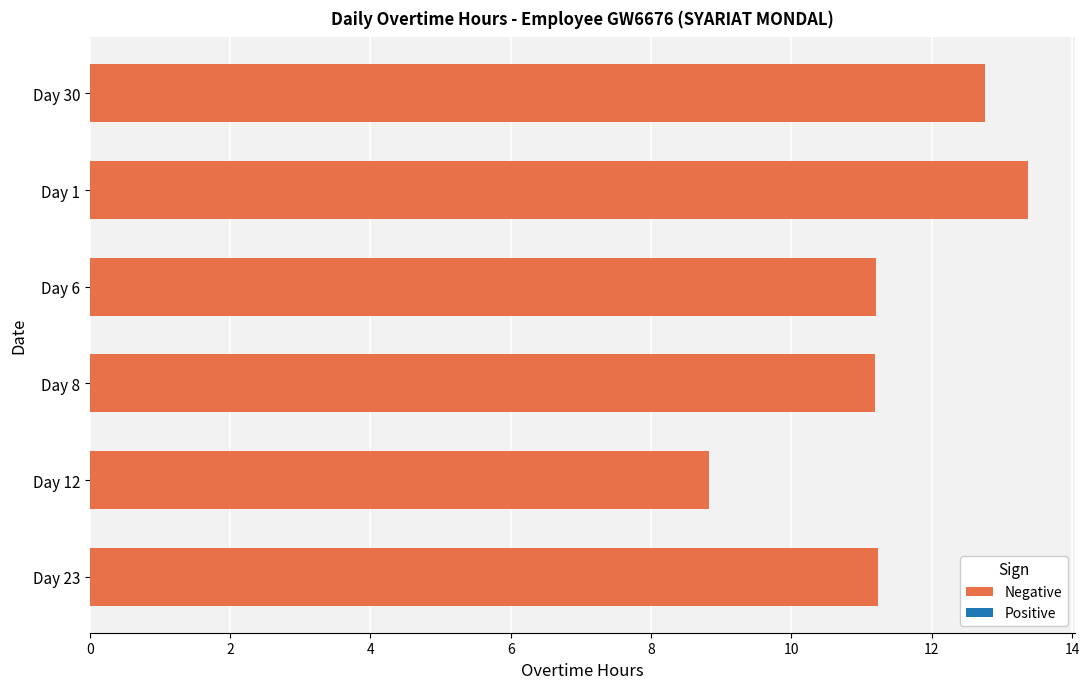

Count the number of data series in this chart.

1